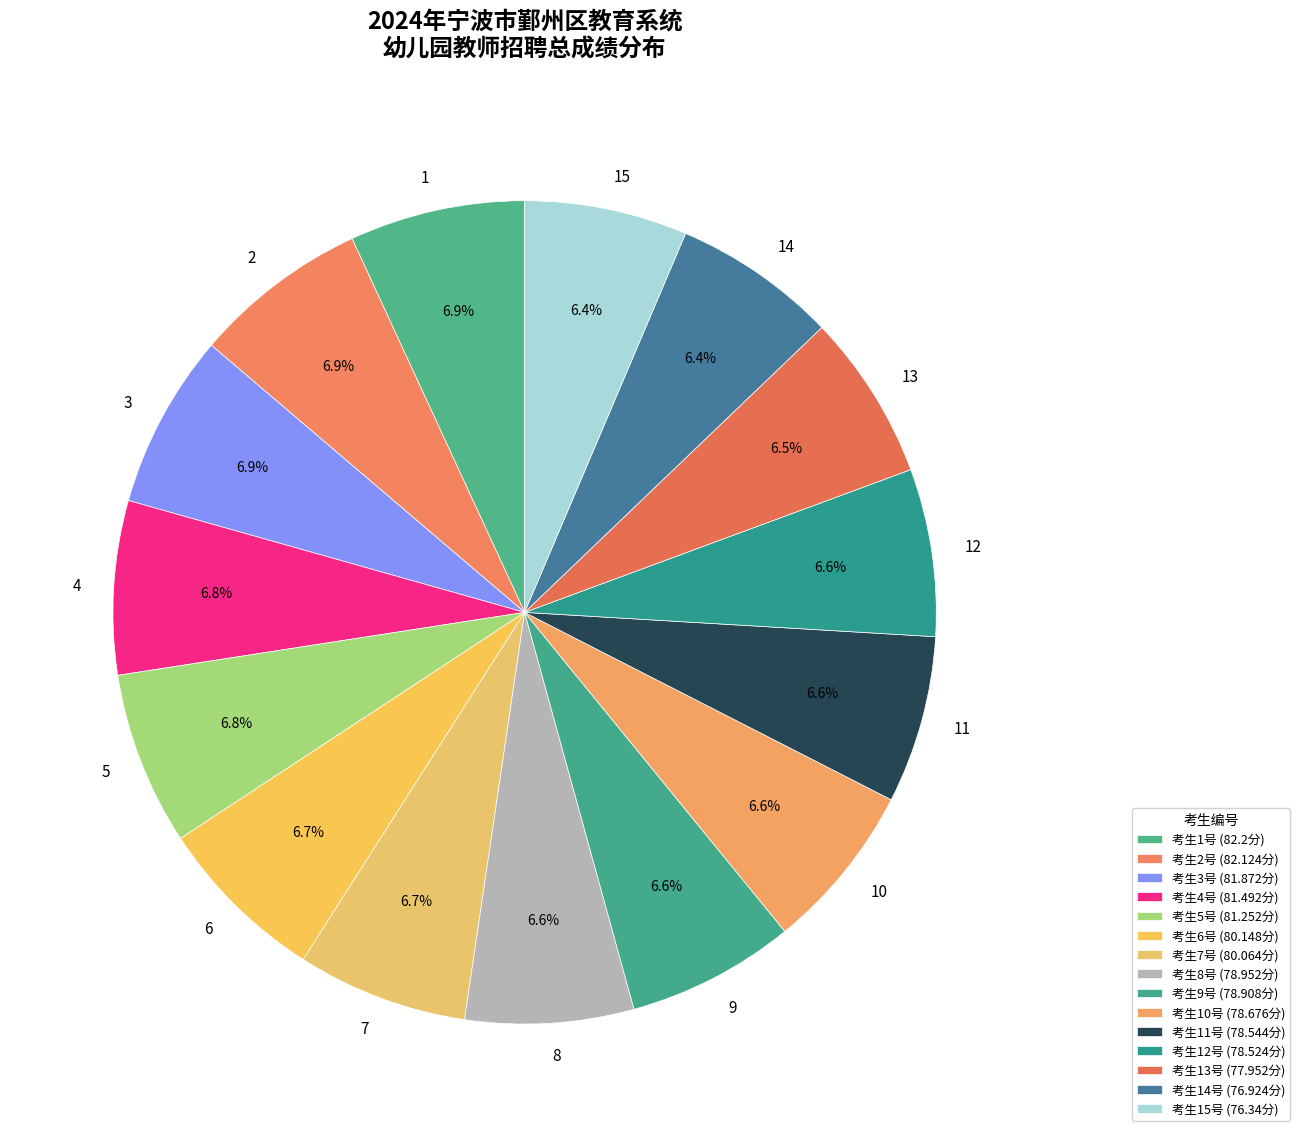

What portion of the pie excludes 2?

93.1%